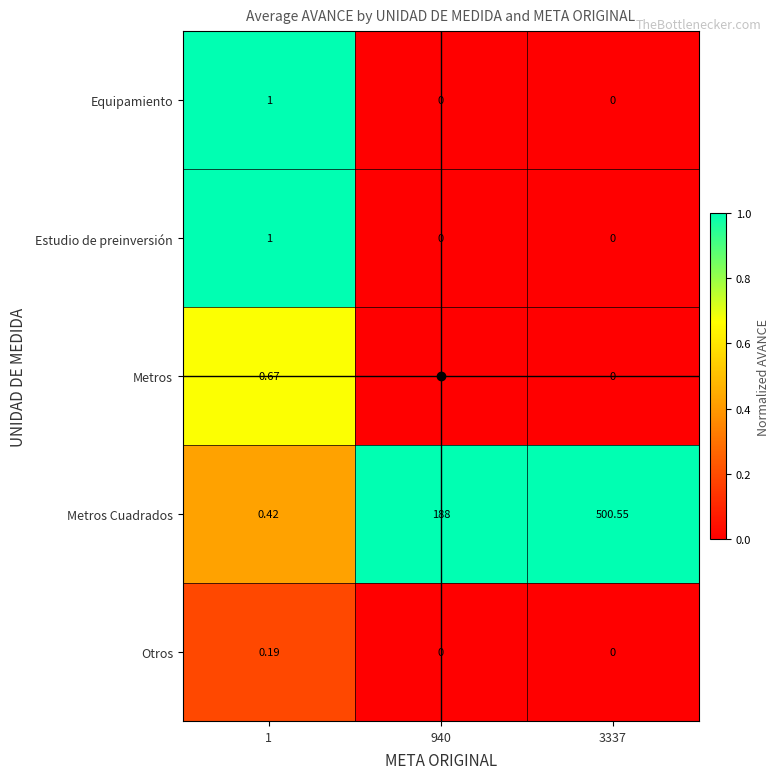

At which category is the sum across all series the highest?

3337